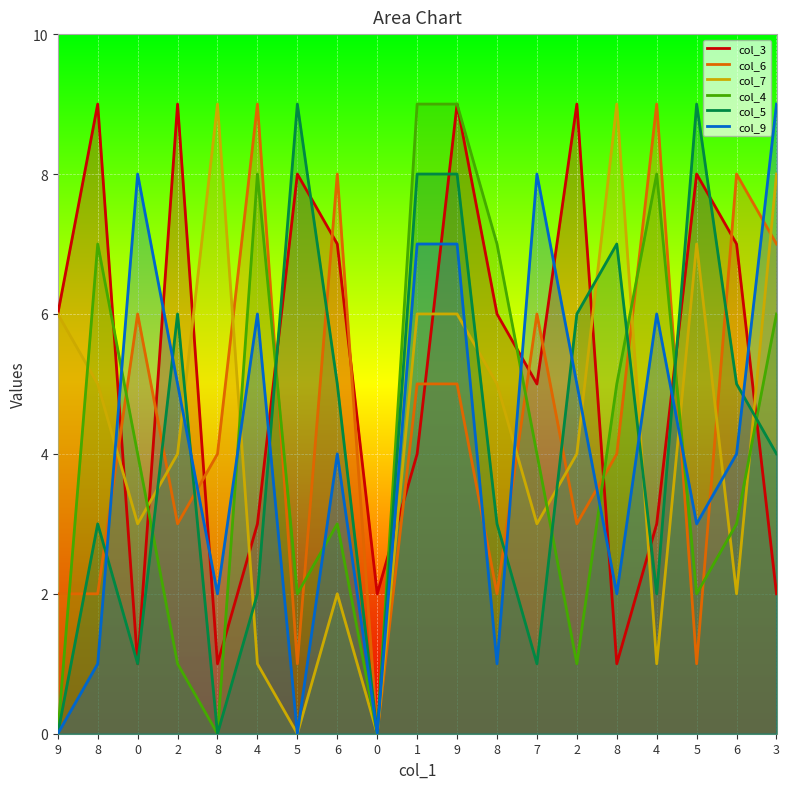

Rank the series at 2 from lowest to highest value.

col_4, col_6, col_7, col_9, col_5, col_3